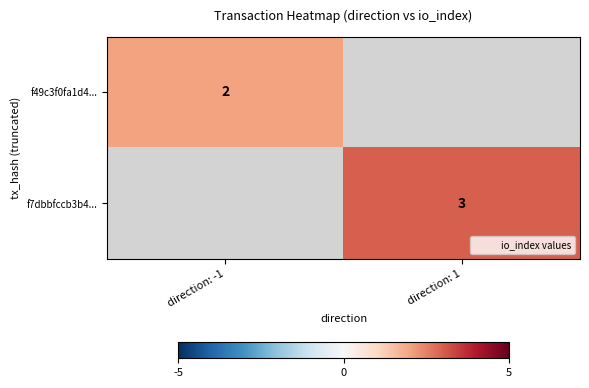

Which category has the highest value in the f7dbbfccb3b4... series?

direction: -1